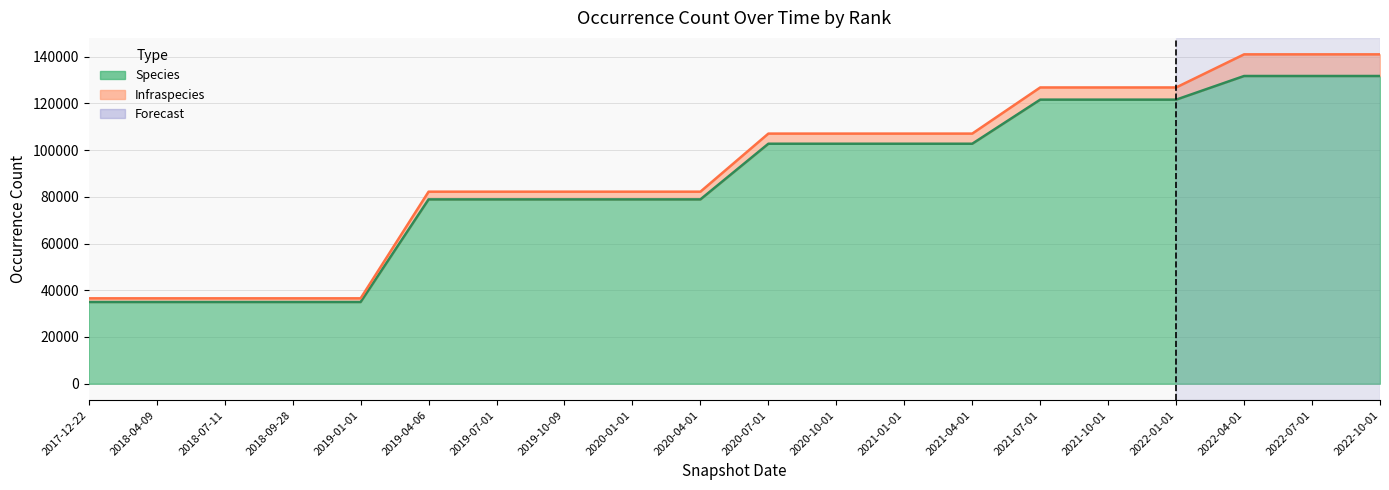

At which label does the data first exceed 102699?

2021-07-01